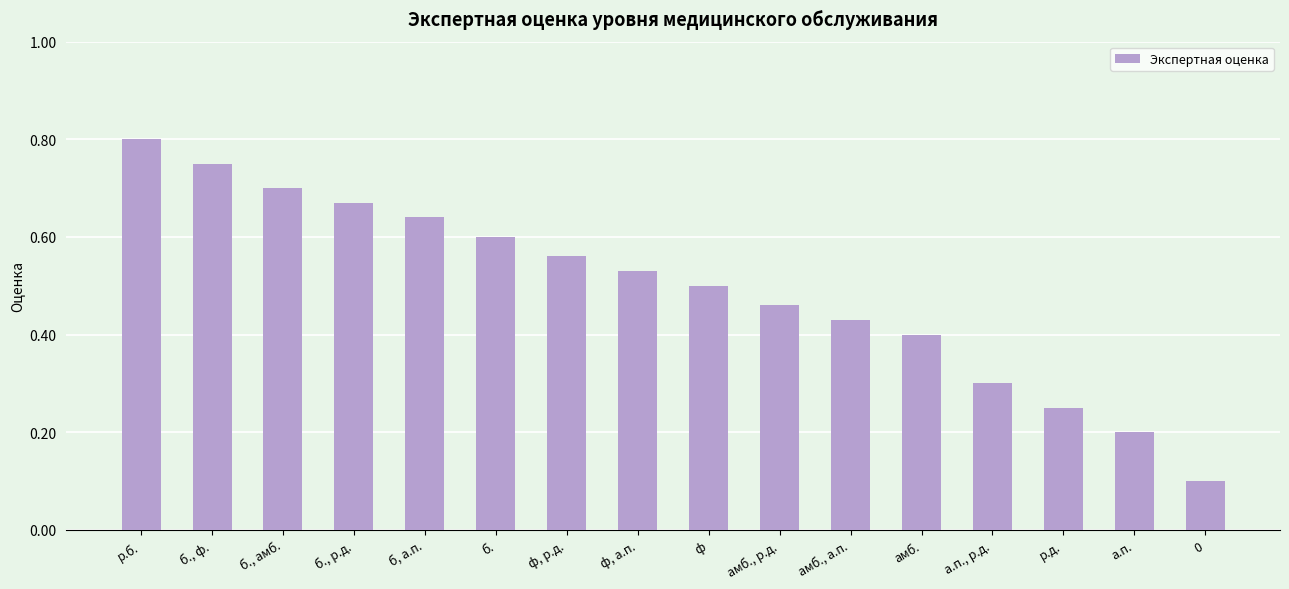

Rank the categories by value from lowest to highest.

0, а.п., р.д., а.п., р.д., амб., амб., а.п., амб., р.д., ф, ф, а.п., ф, р.д., б., б, а.п., б., р.д., б., амб., б., ф., р.б.